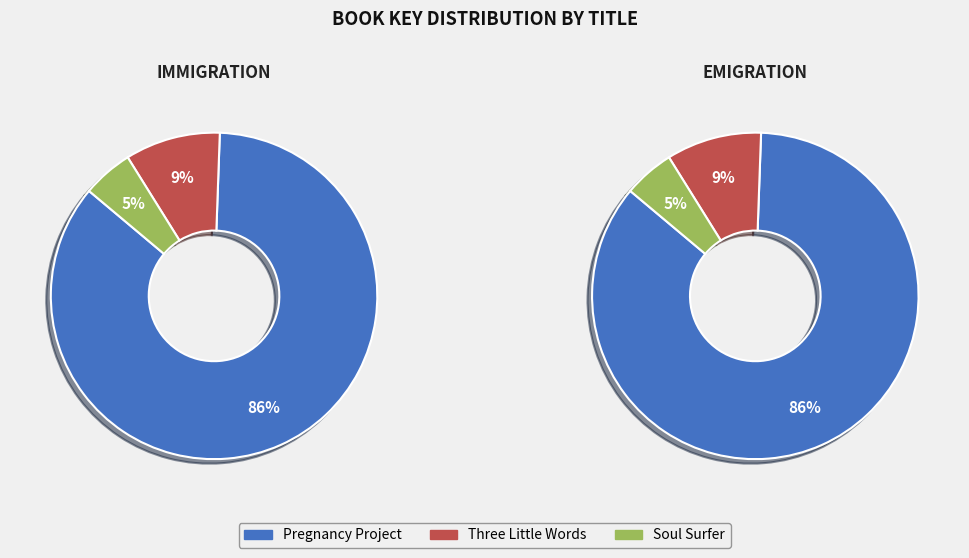

How many segments does this pie chart have?

3